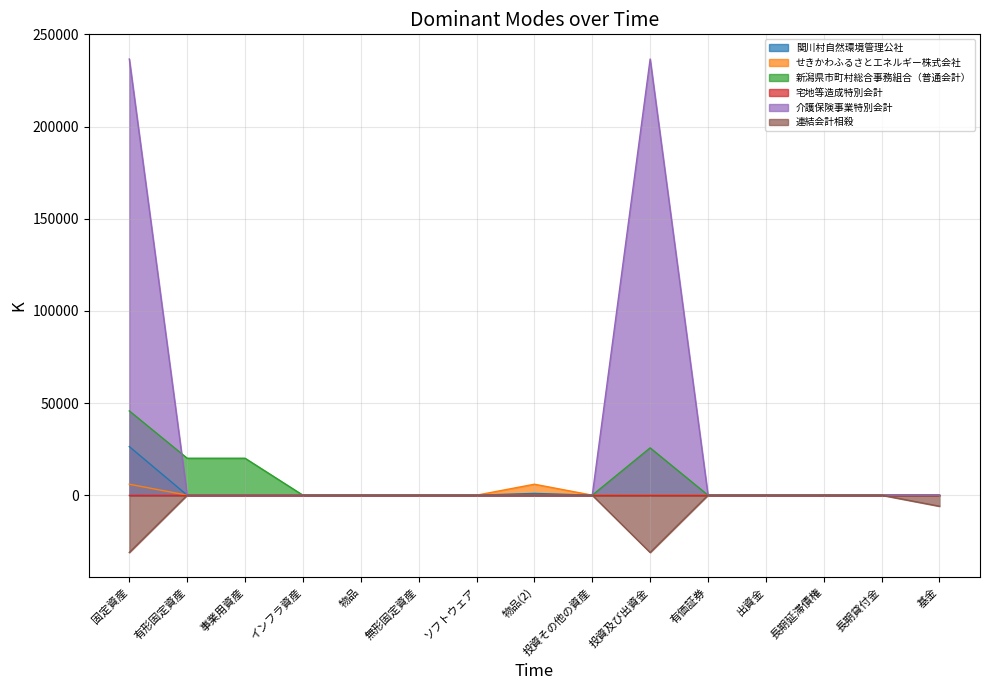

Between 有形固定資産 and 長期貸付金, which series saw the biggest shift?

新潟県市町村総合事務組合（普通会計）